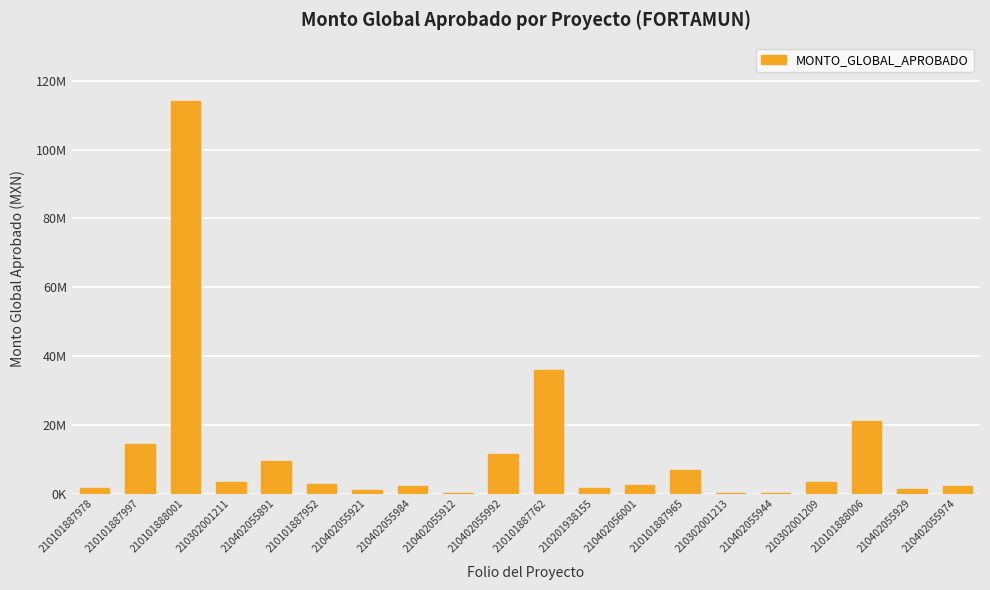

What is the sum of the values at 210302001209 and 210402055891?

13003599.8